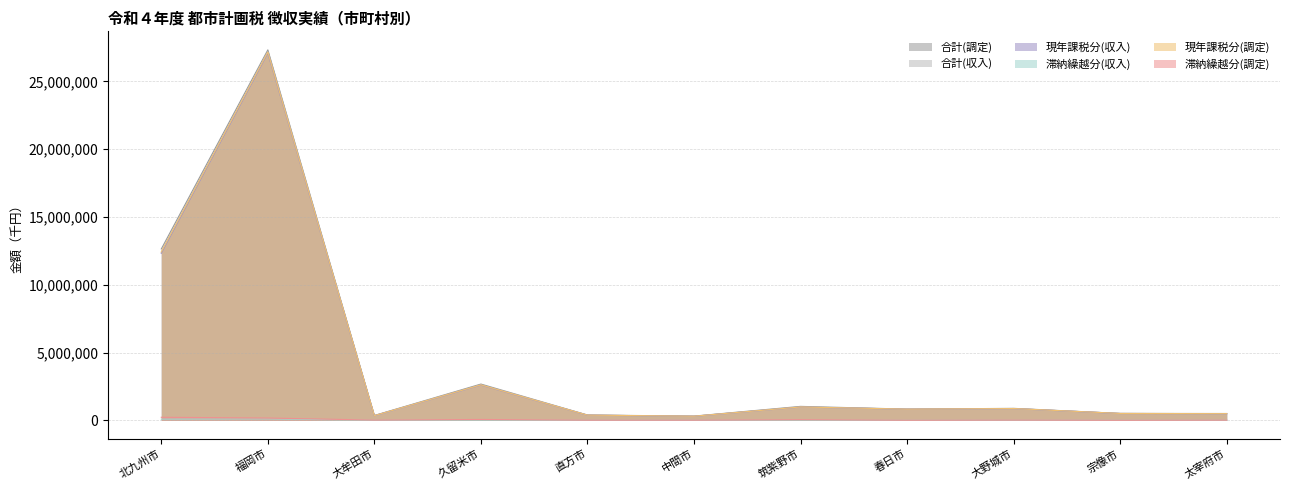

True or false: 合計(収入) has a value of 301083 at 中間市.

True